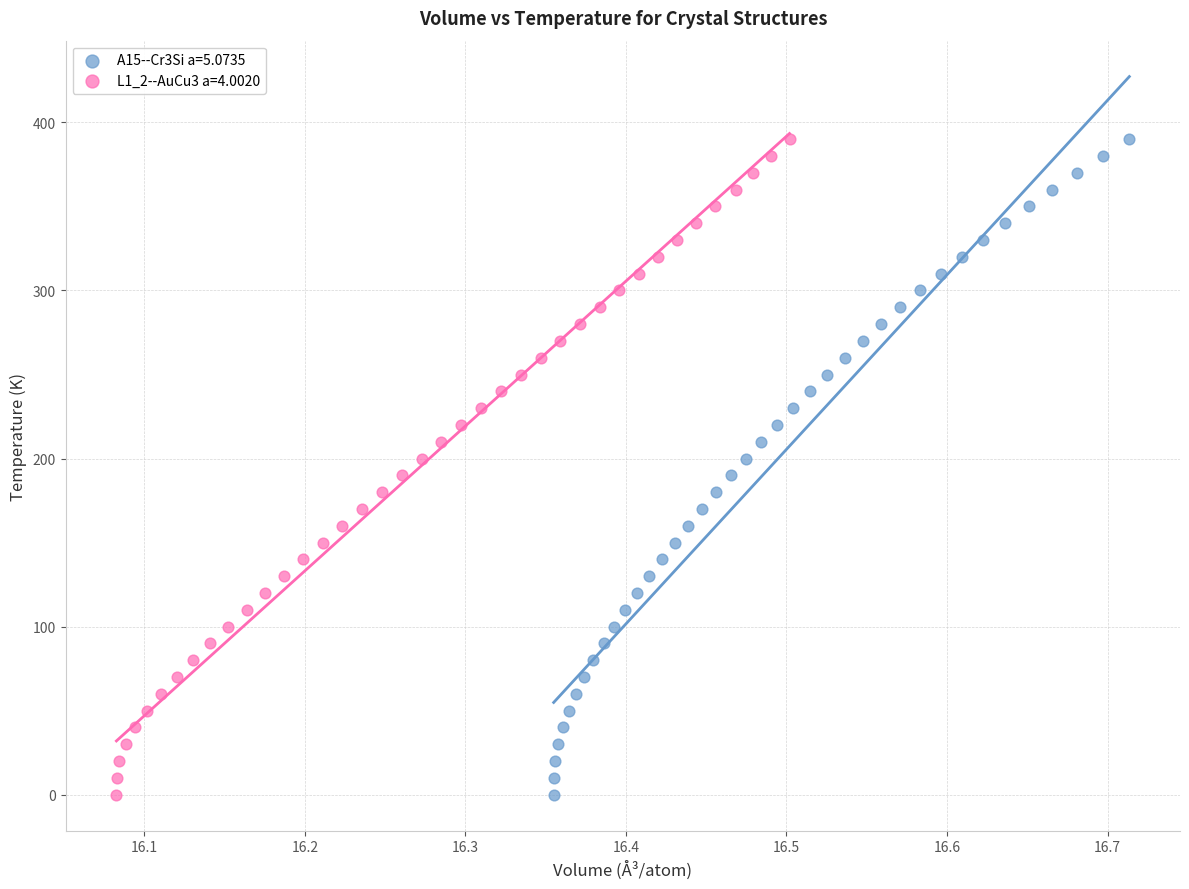

What are all the series names shown in the legend?

A15--Cr3Si a=5.0735, L1_2--AuCu3 a=4.0020